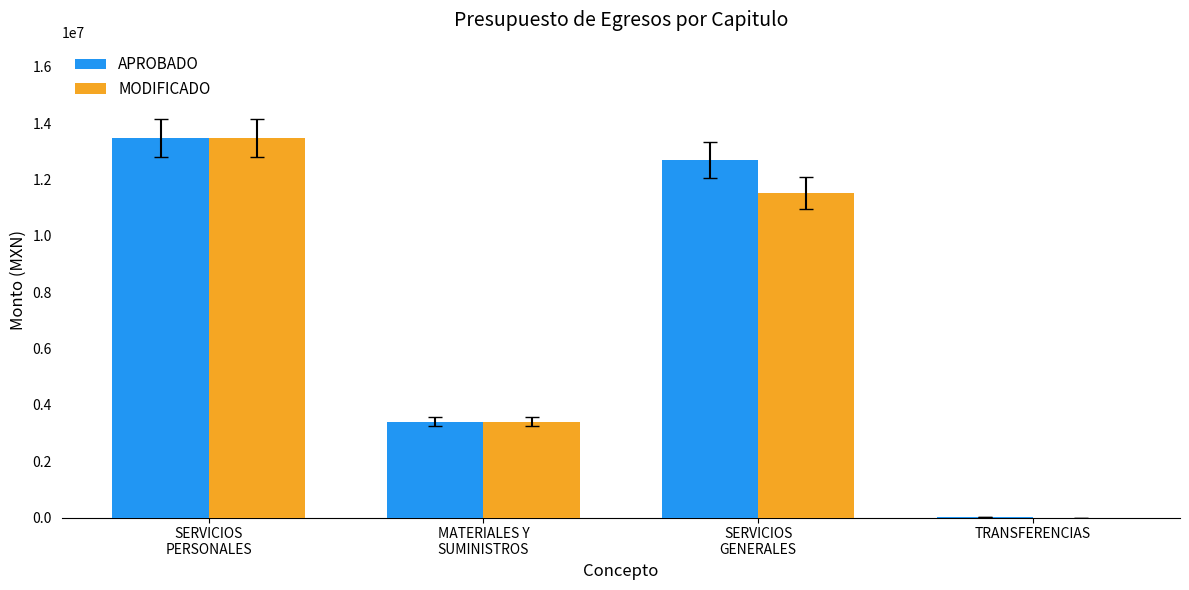

What is the highest value of the MODIFICADO series?

13489245.0